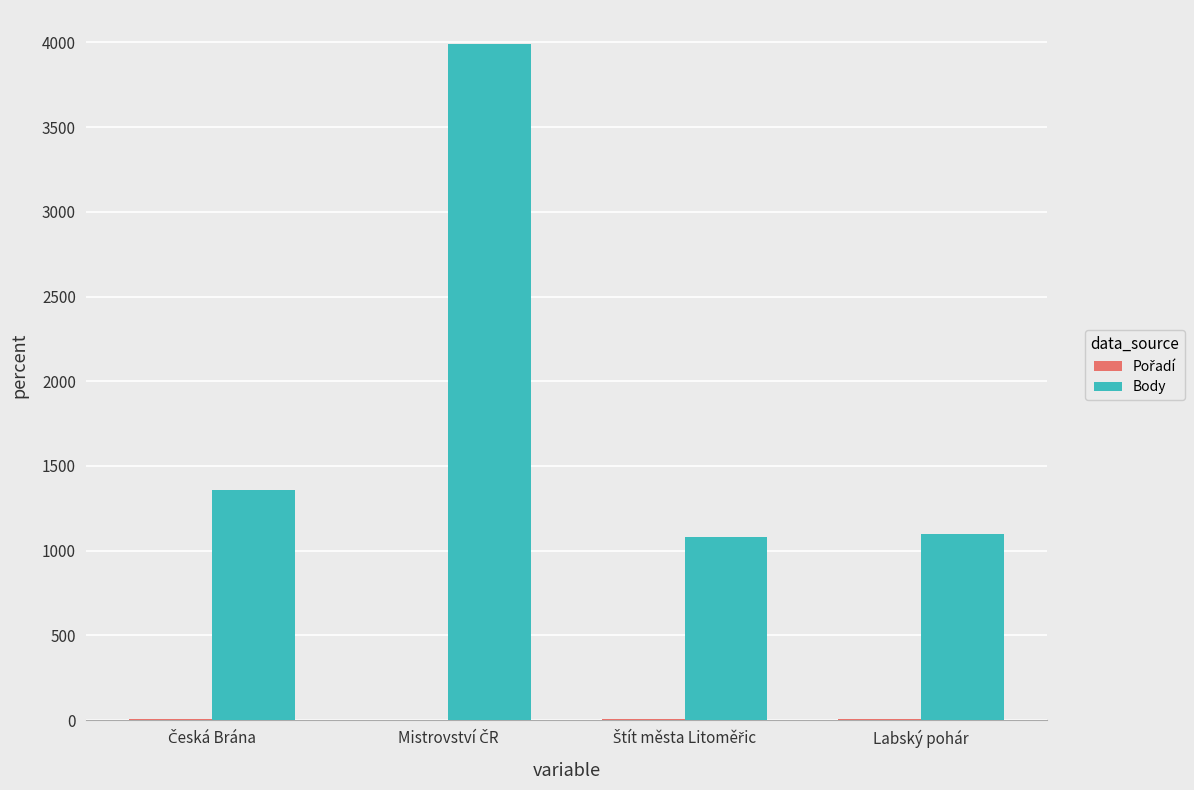

Which series has the largest total across all categories?

Body